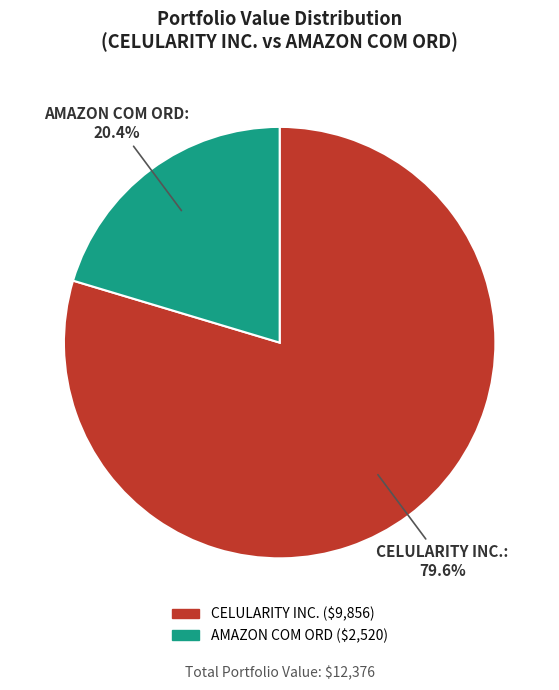

What is the largest slice in the pie chart?

CELULARITY INC.